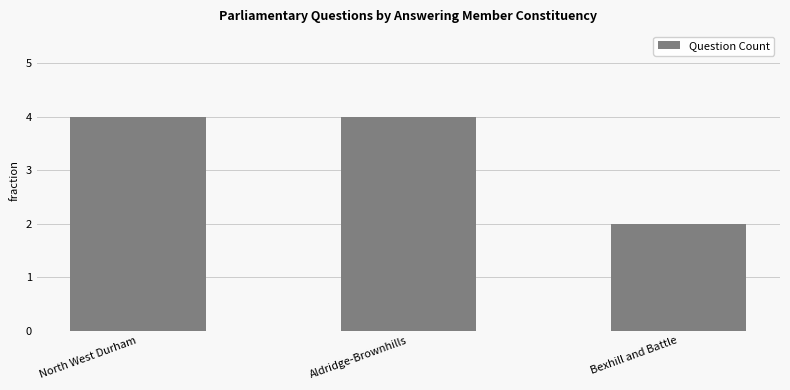

Reading left to right, transcribe all the data shown in this chart.

4	4	2